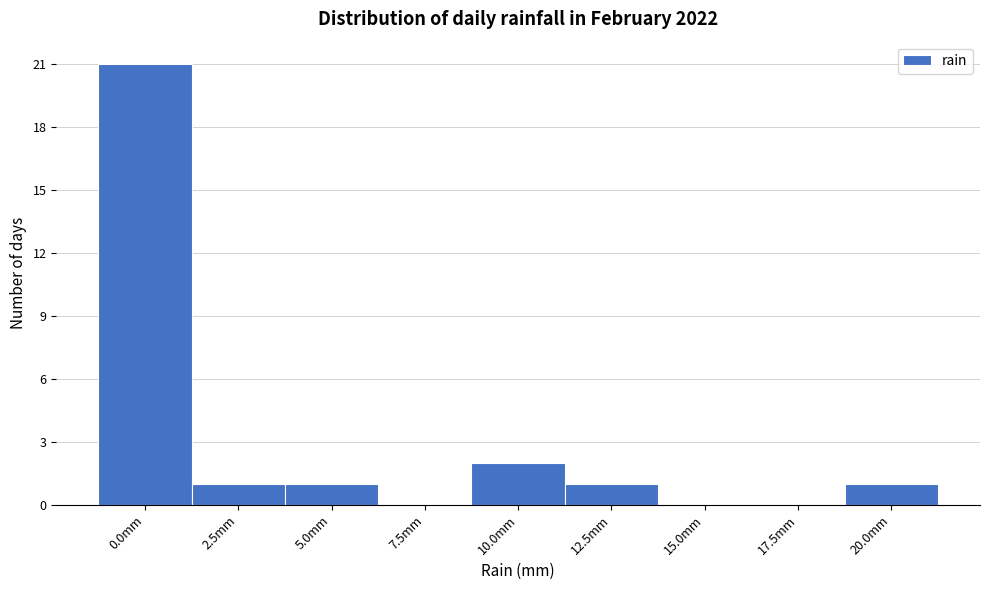

Reading left to right, what are all the values shown in this chart?

0.0mm=21	2.5mm=1	5.0mm=1	7.5mm=0	10.0mm=2	12.5mm=1	15.0mm=0	17.5mm=0	20.0mm=1